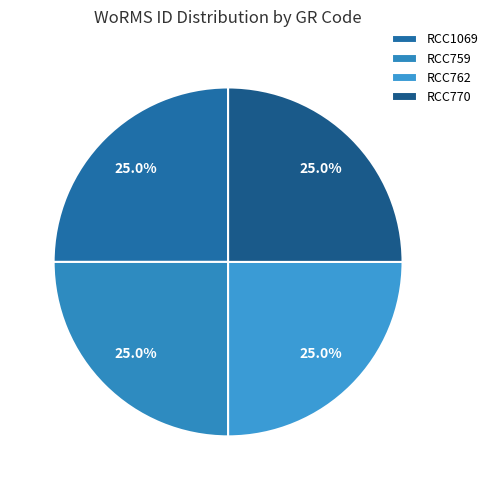

To the nearest percent, what percentage of the pie is RCC1069?

25%